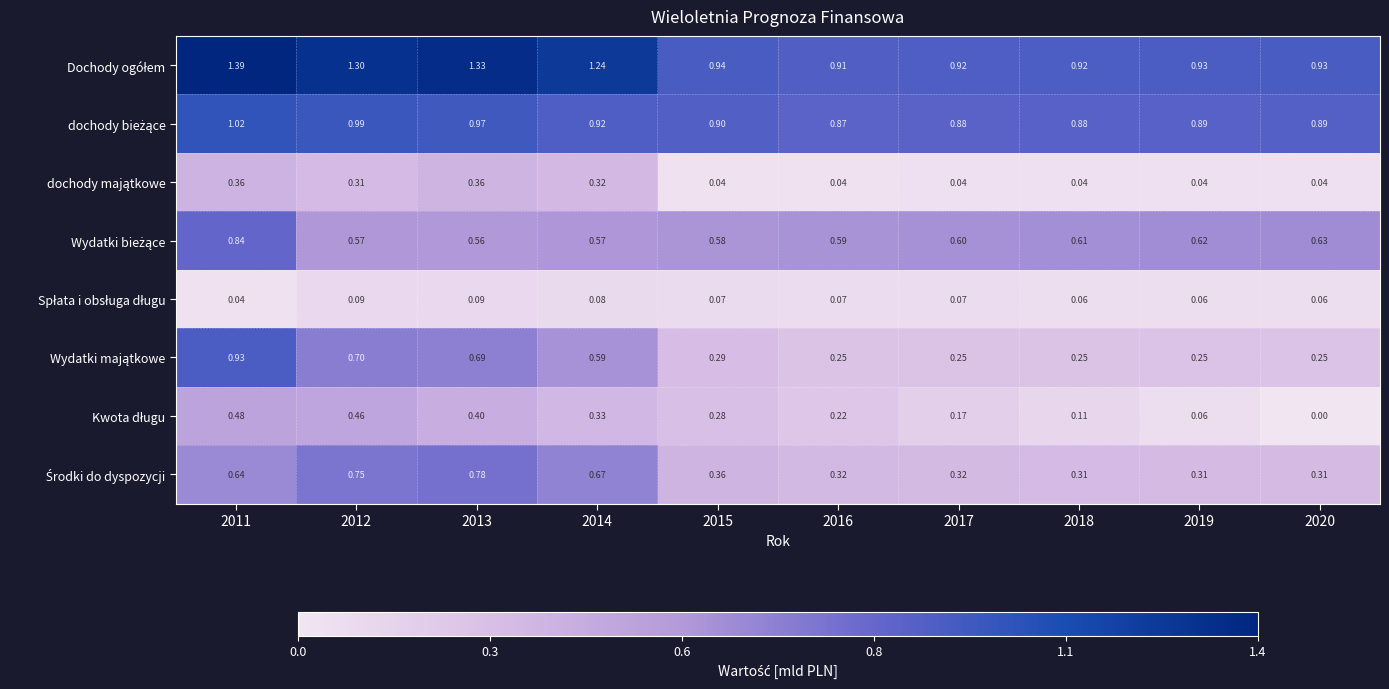

Which category has the highest value across all series?

2011